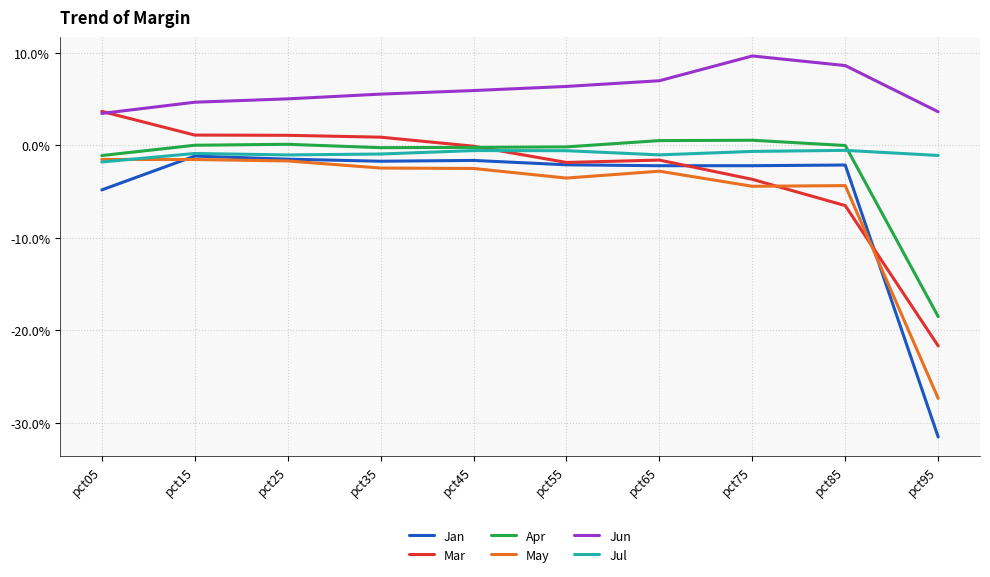

Rank the categories by Jun value from highest to lowest.

pct75, pct85, pct65, pct55, pct45, pct35, pct25, pct15, pct95, pct05